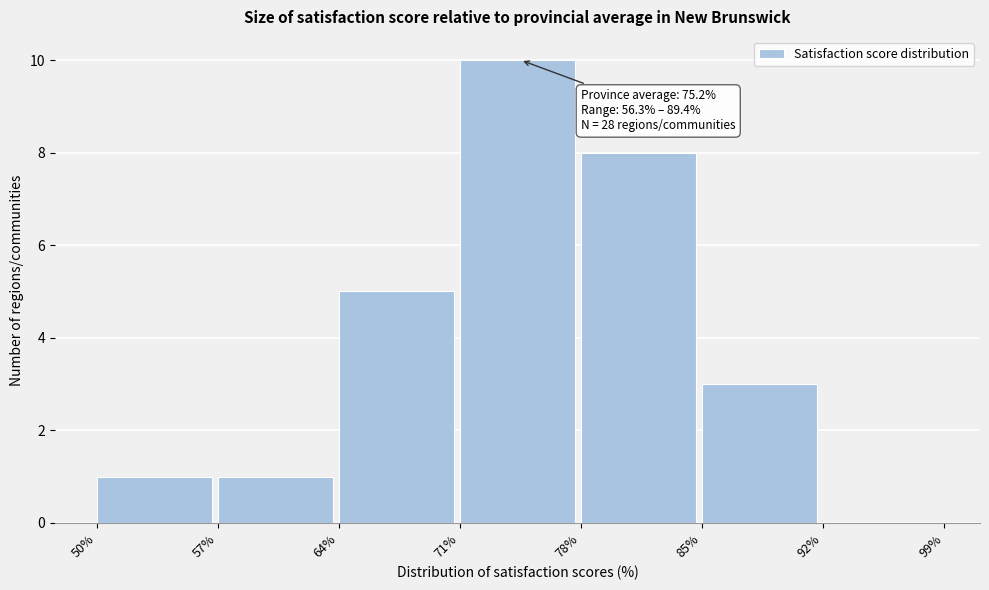

Which range on the x-axis has the tallest bar?

71% to 78%